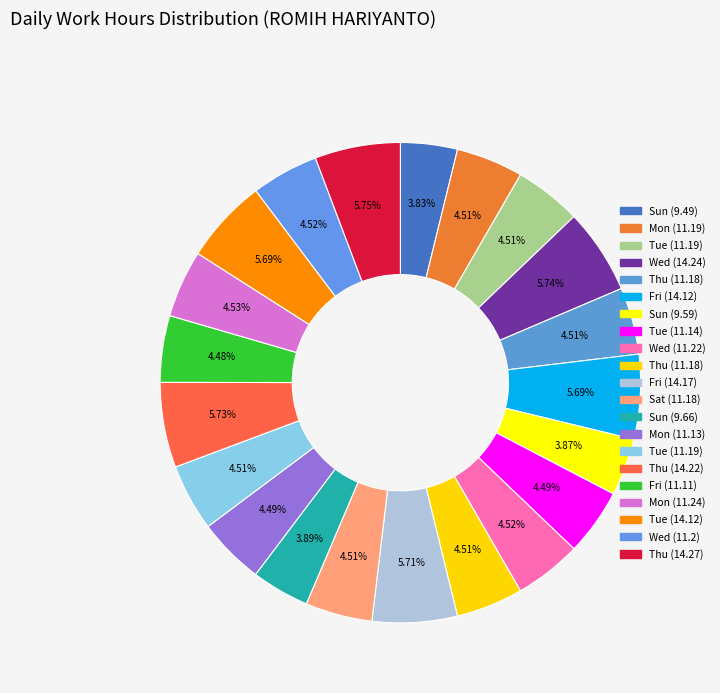

How many segments does this pie chart have?

21